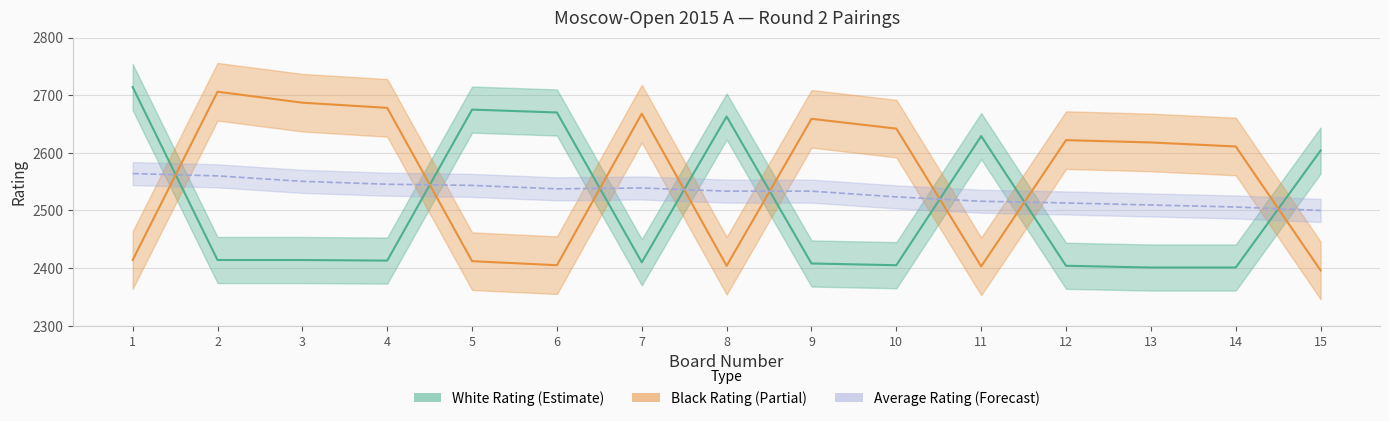

Read the Player Rating (Black) value at 1.

2414